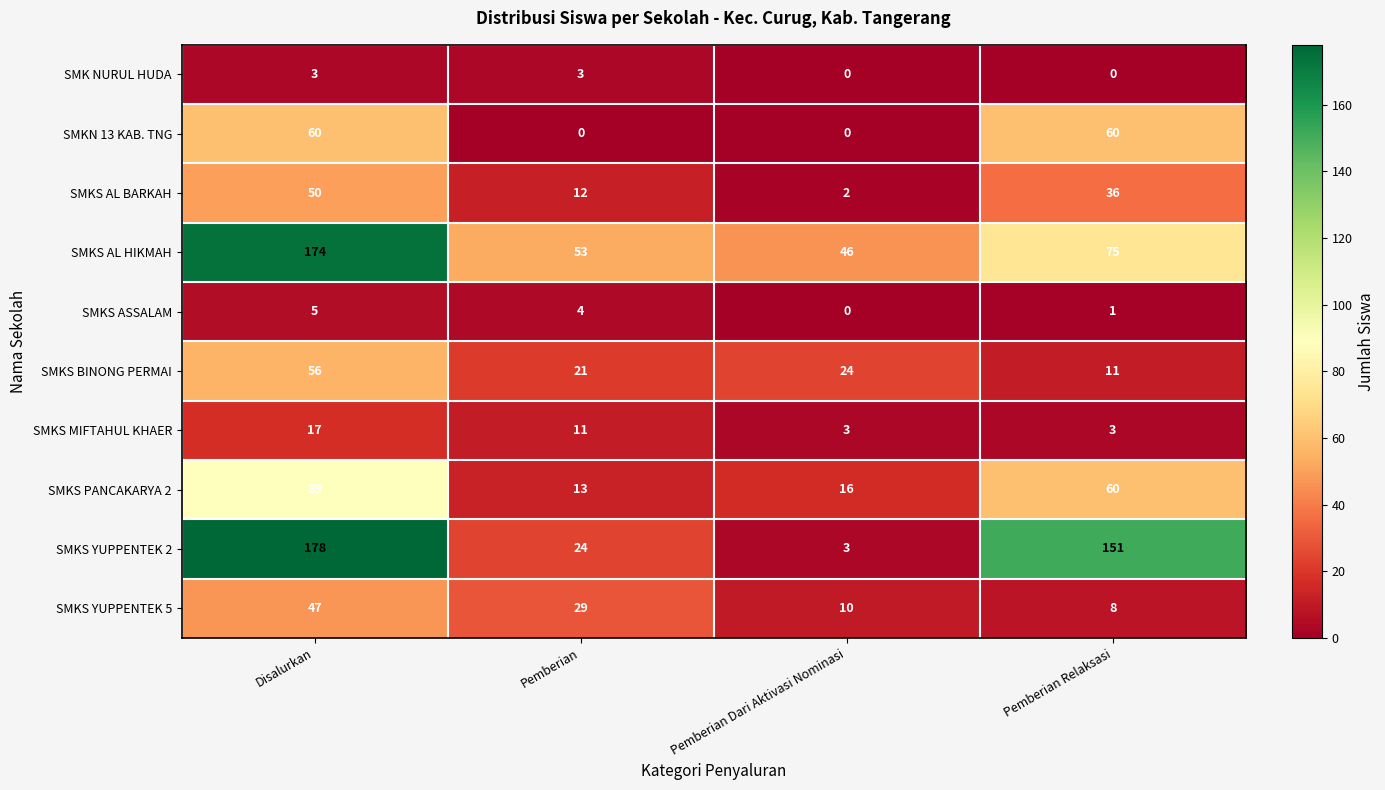

Where does the SMKS YUPPENTEK 2 series first go above 151?

Disalurkan